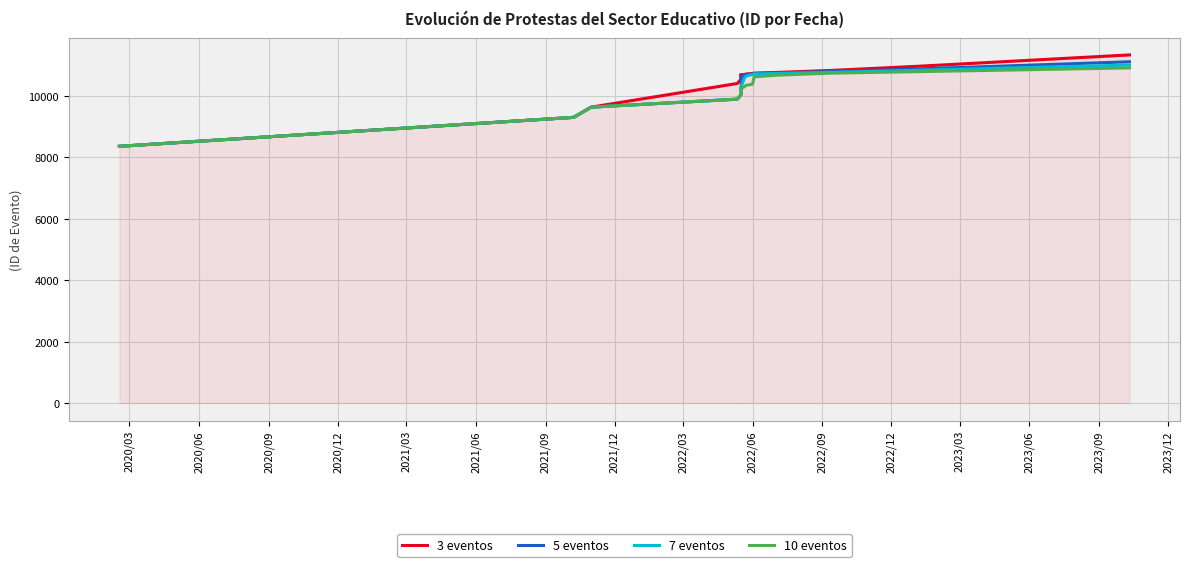

What is the highest value of the 3 eventos series?

11330.0